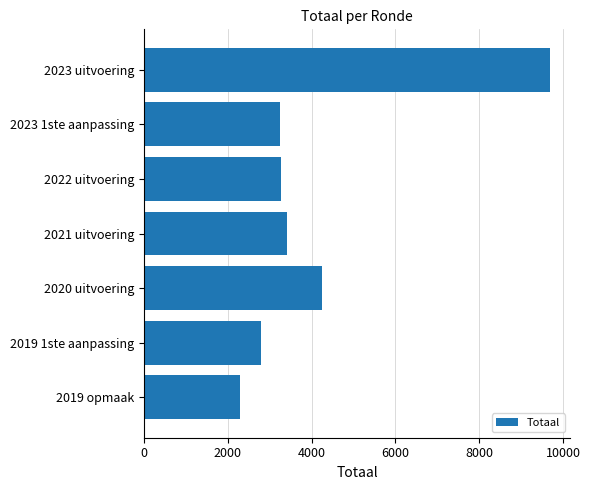

What is the sum of all values?

28926